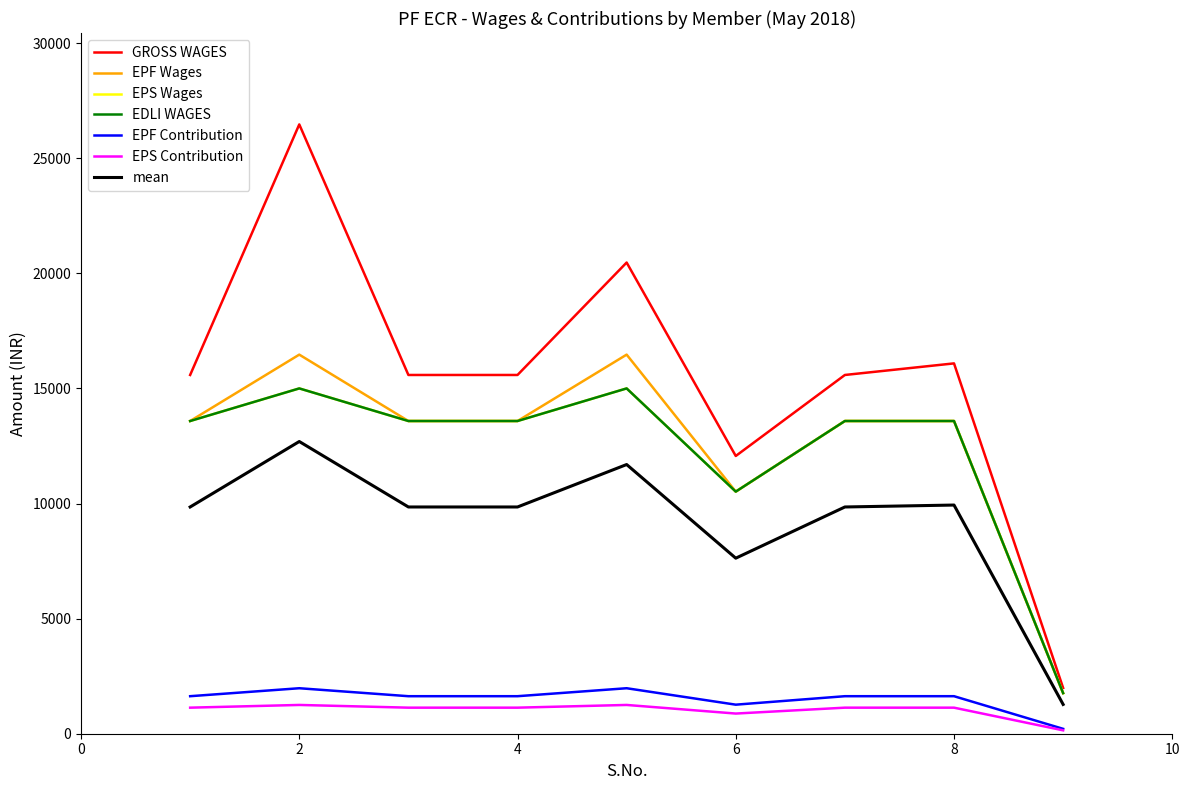

What is the minimum value shown in the chart?

147